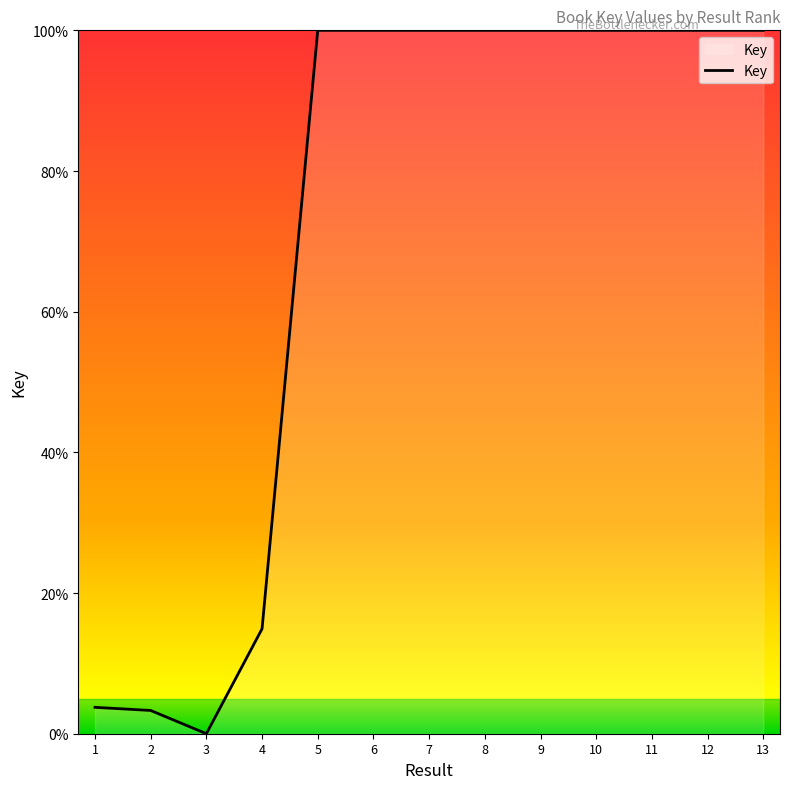

What is the sum of the values at 4 and 7?

114.9